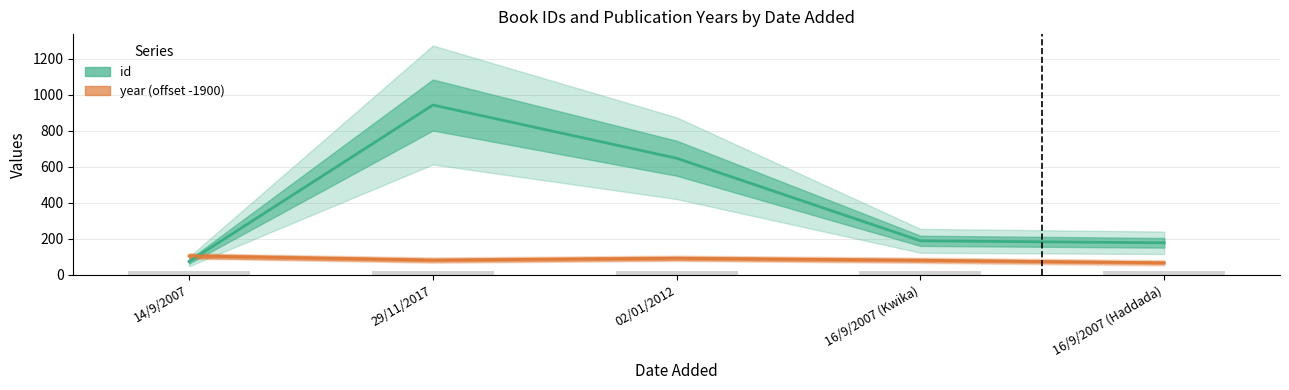

At which label is year (offset -1900) closest to 86?

29/11/2017